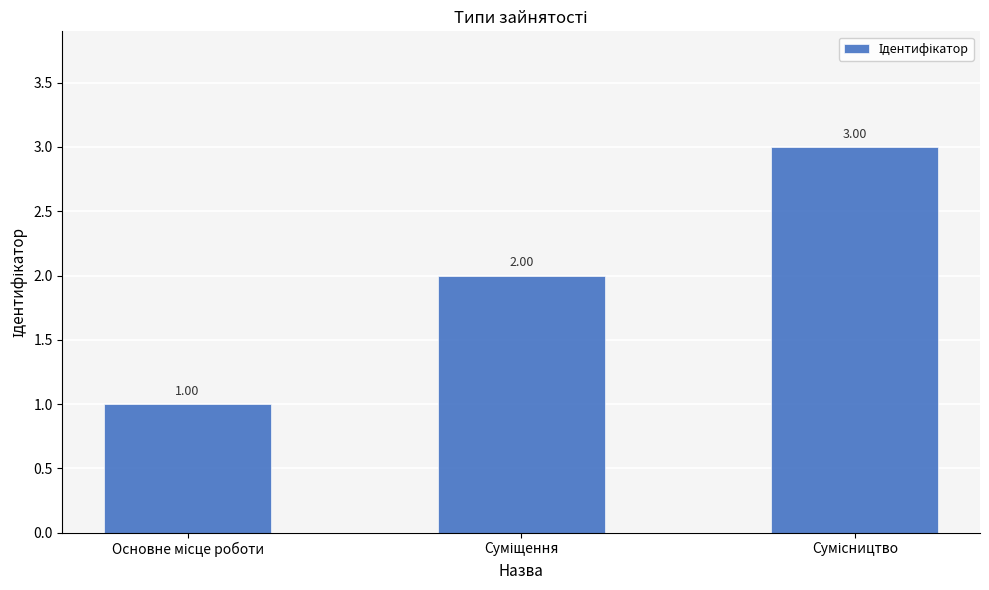

Reading left to right, transcribe all the data shown in this chart.

1	2	3